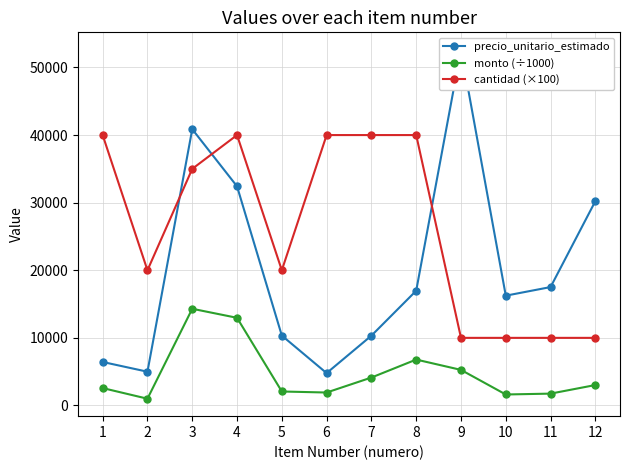

Where is precio_unitario_estimado nearest to the value 28701?

12